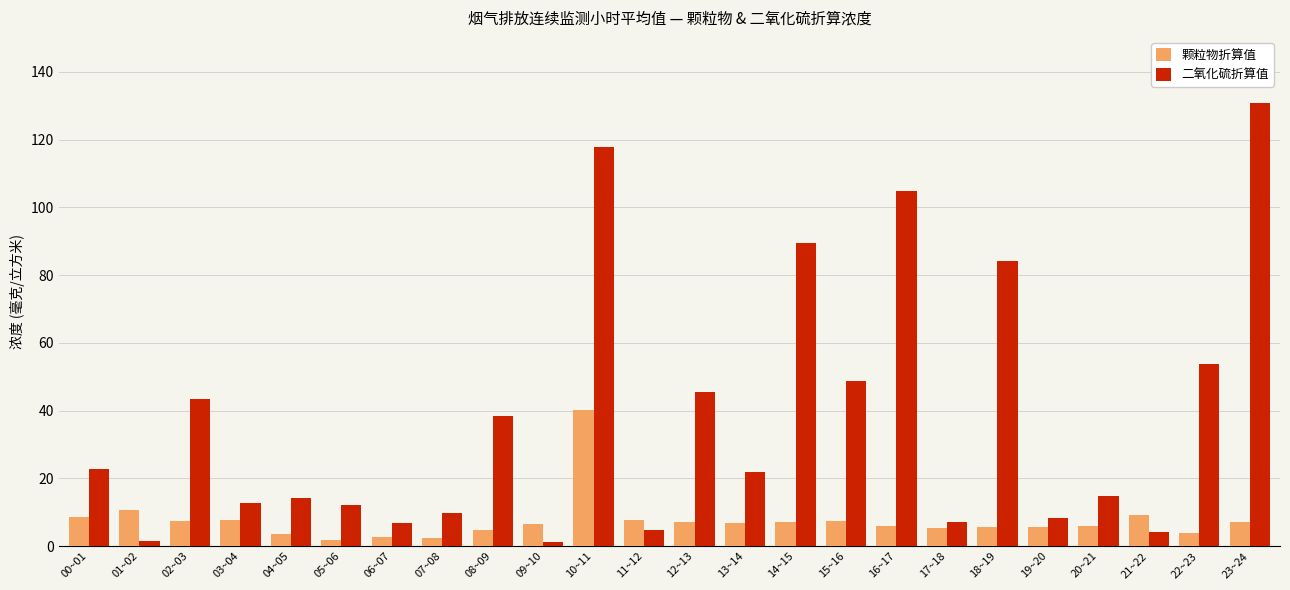

Rank the series by their average value, from lowest to highest.

颗粒物折算值, 二氧化硫折算值